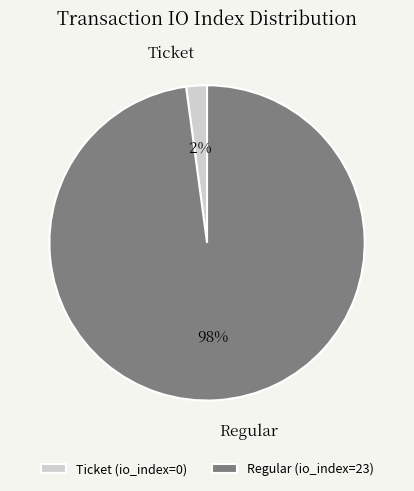

How many segments does this pie chart have?

2